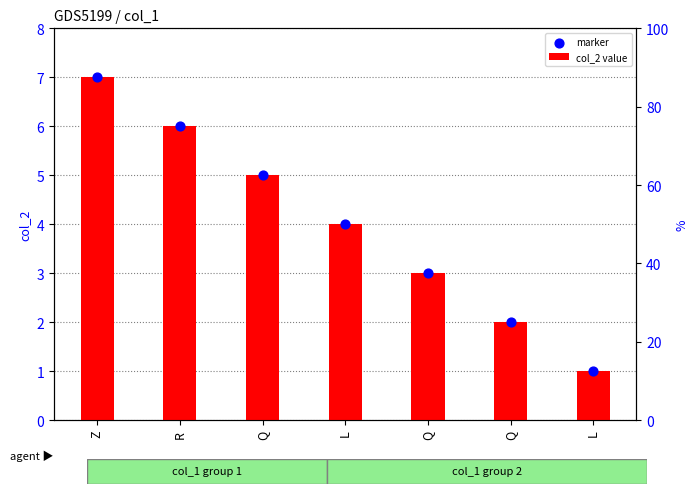

At which category is the sum across all series the highest?

Z